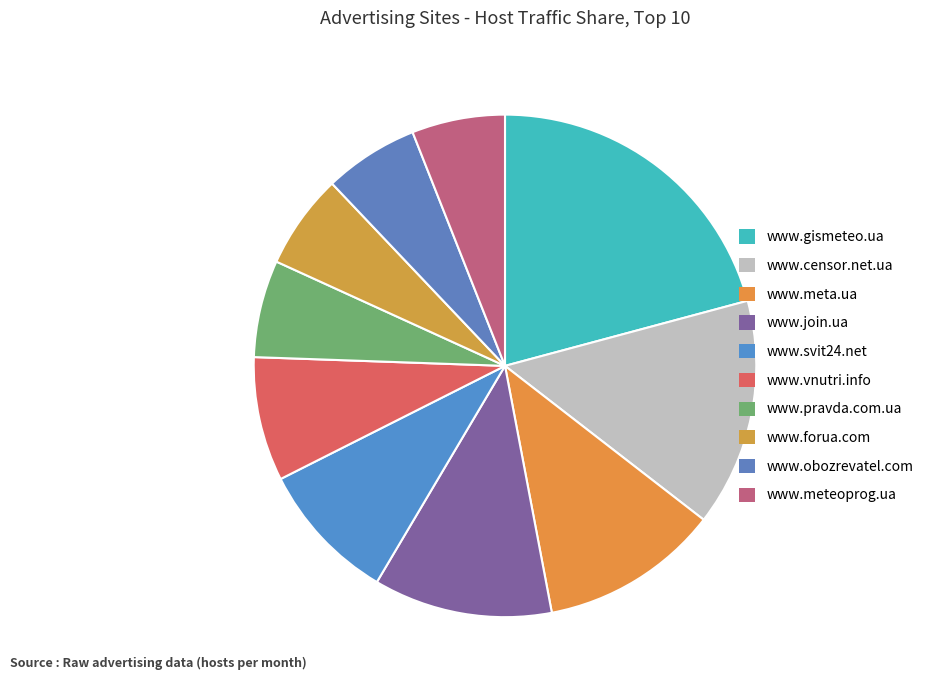

How many slices are in this pie chart?

10